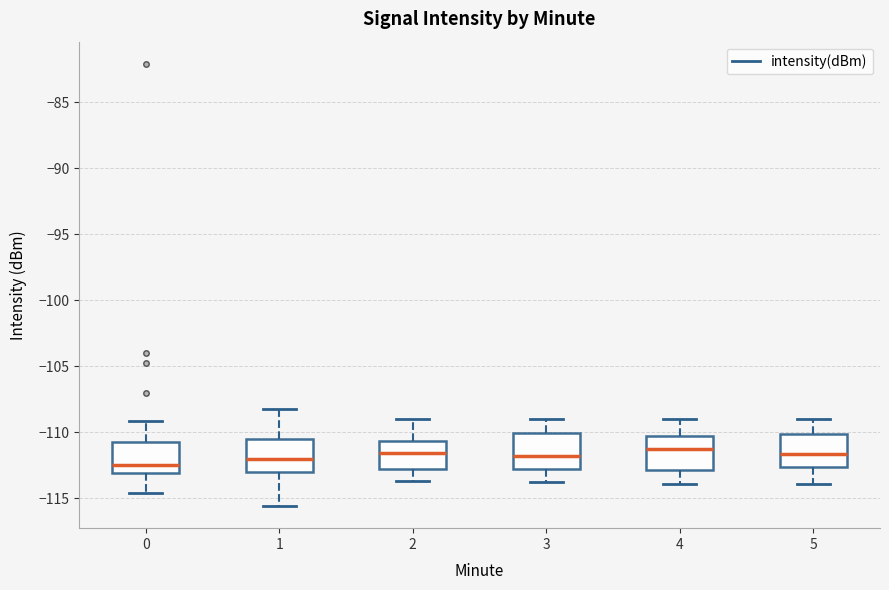

Which box's median line is the lowest?

0